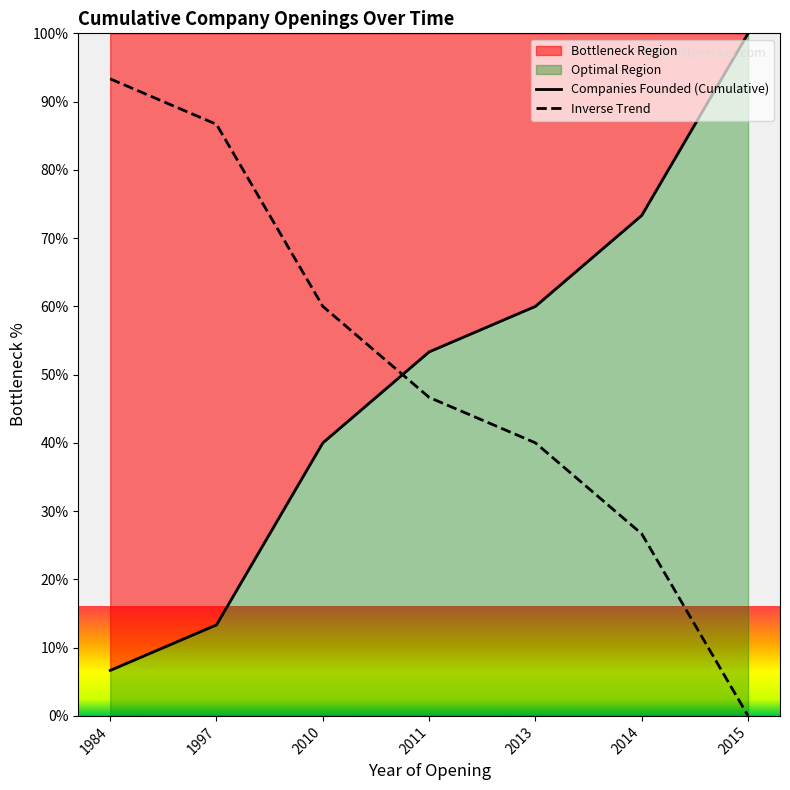

What is the total value across all series at 1997?

100.0